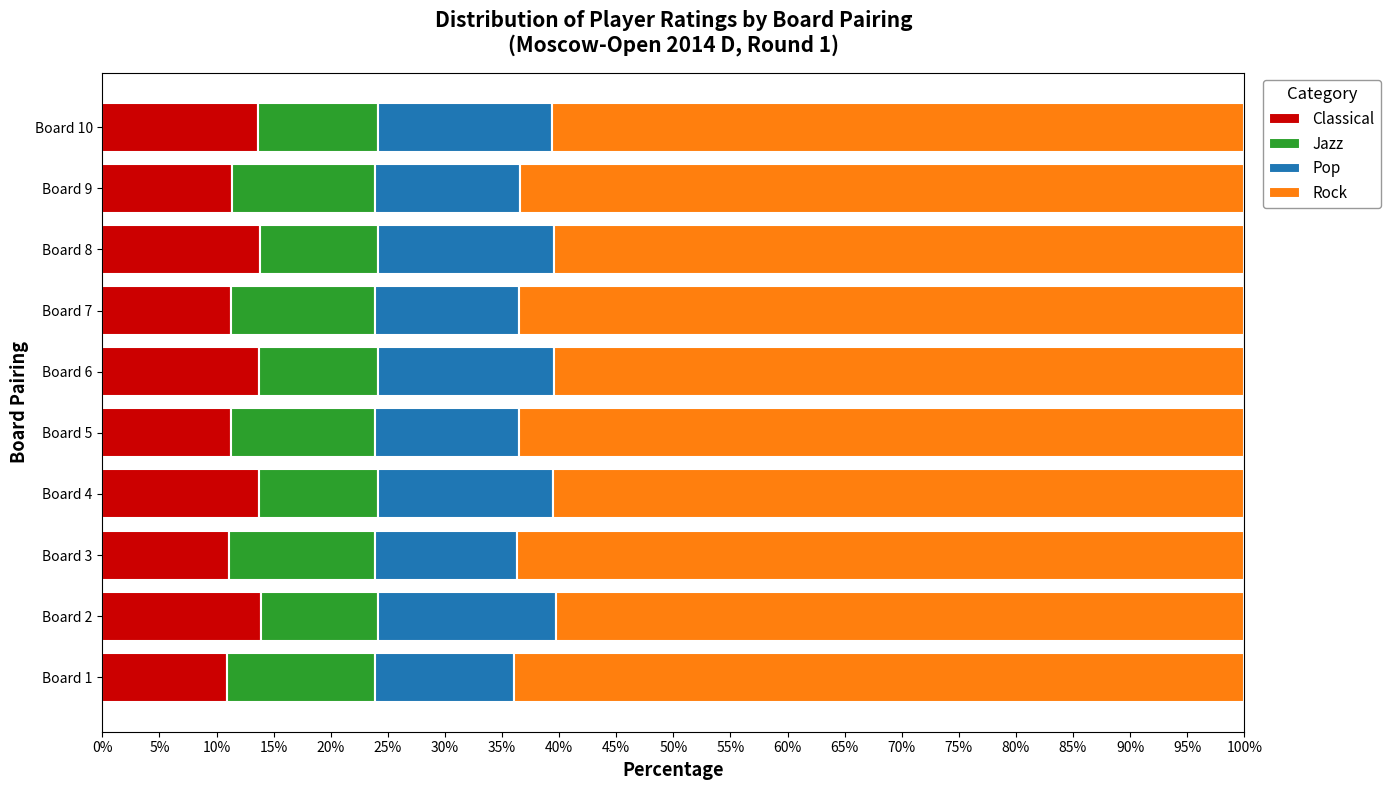

What is the total value across all series at Board 1?

100.0